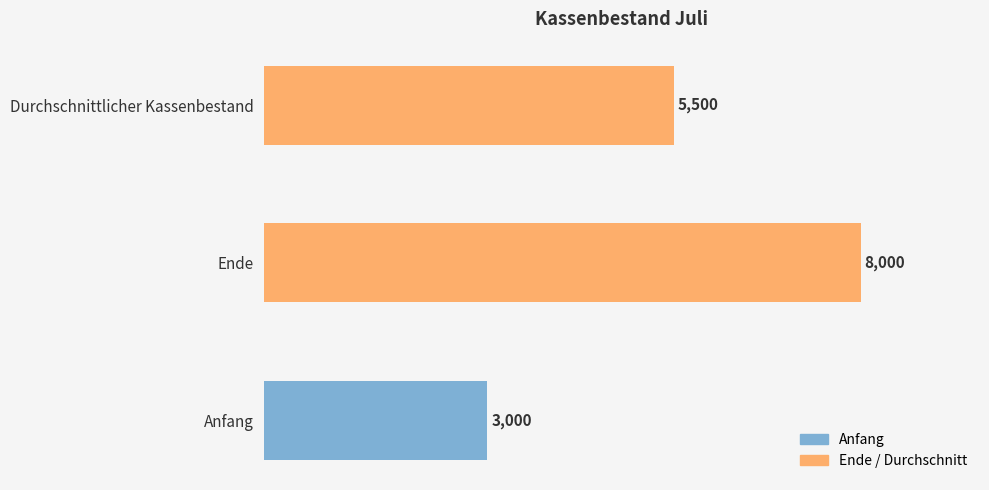

What is the greatest value displayed?

8000